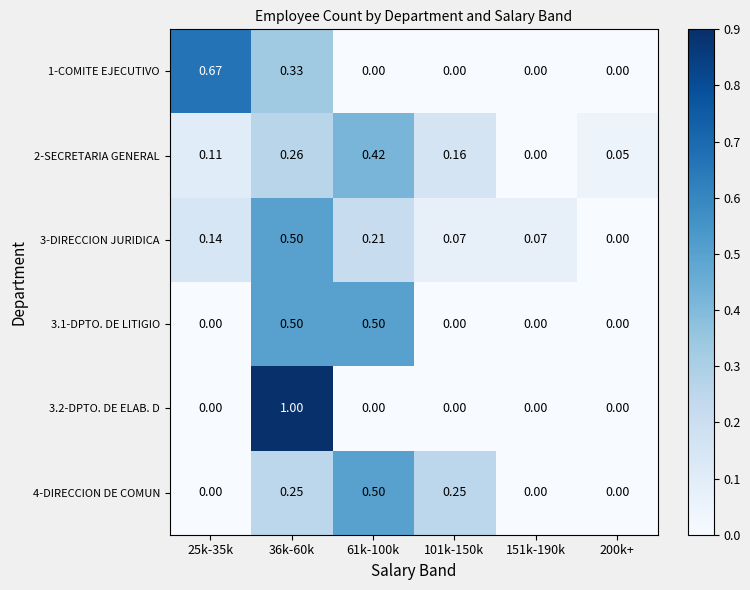

Is the value of 4-DIRECCION DE COMUN at 151k-190k greater than the value of 3.2-DPTO. DE ELAB. D at 36k-60k?

No